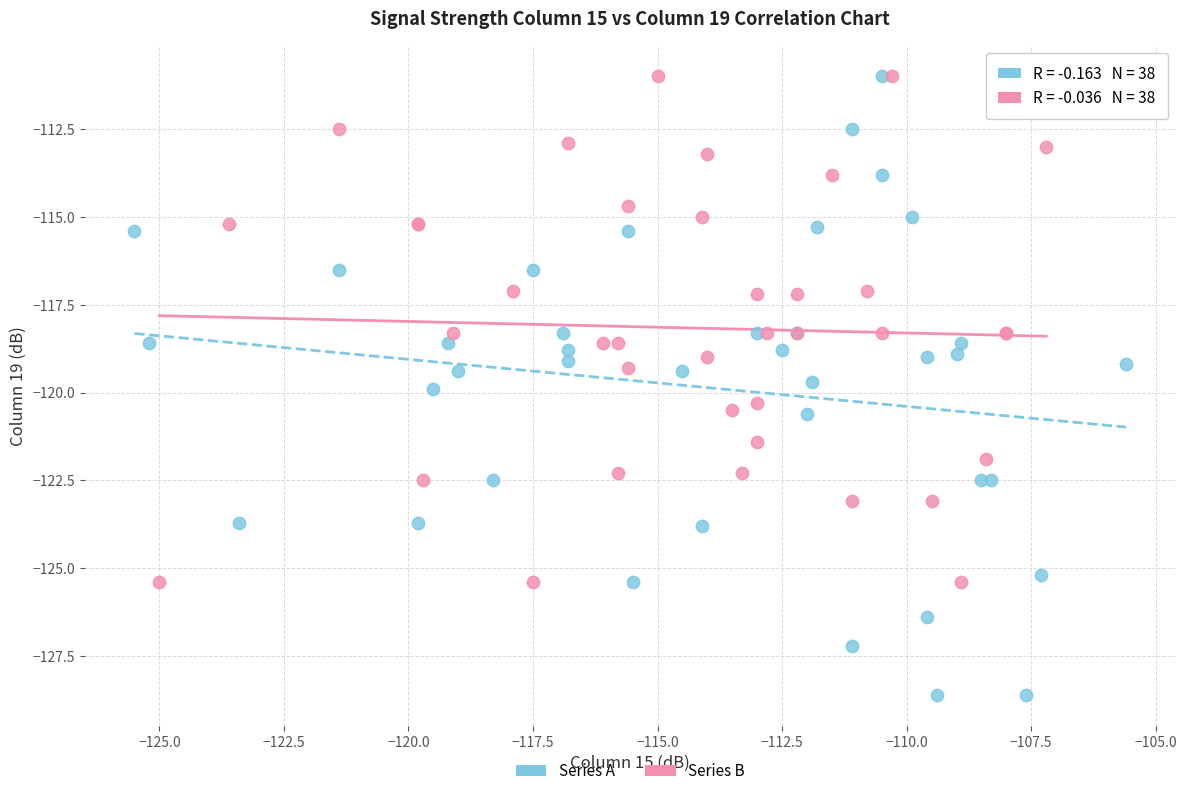

Which series reaches the minimum Y coordinate?

Series A